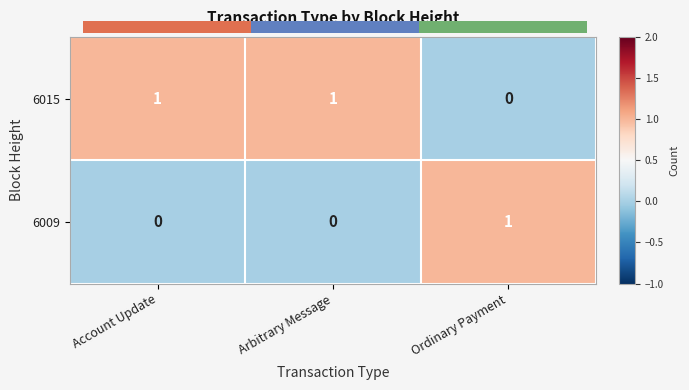

How many series are shown in this chart?

2